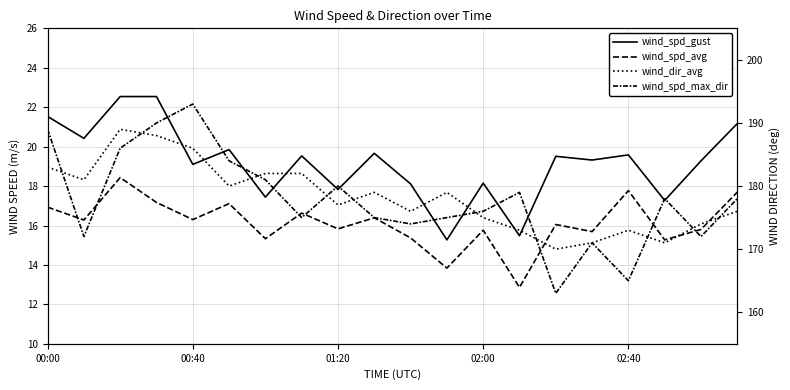

What position from the left is 02:00?

4